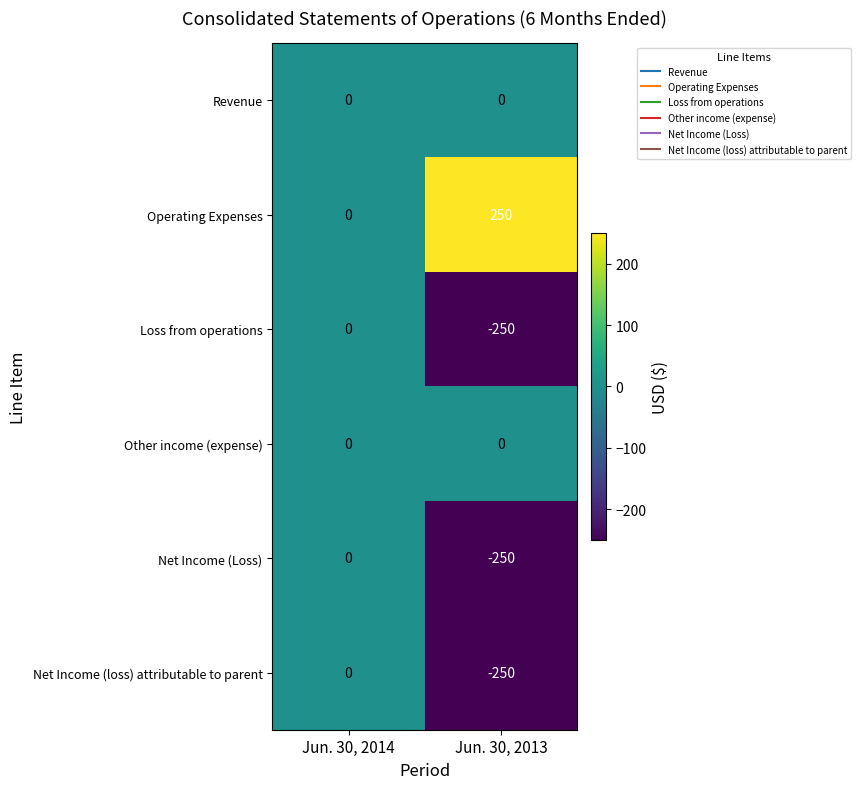

How many data points does each series have?

2